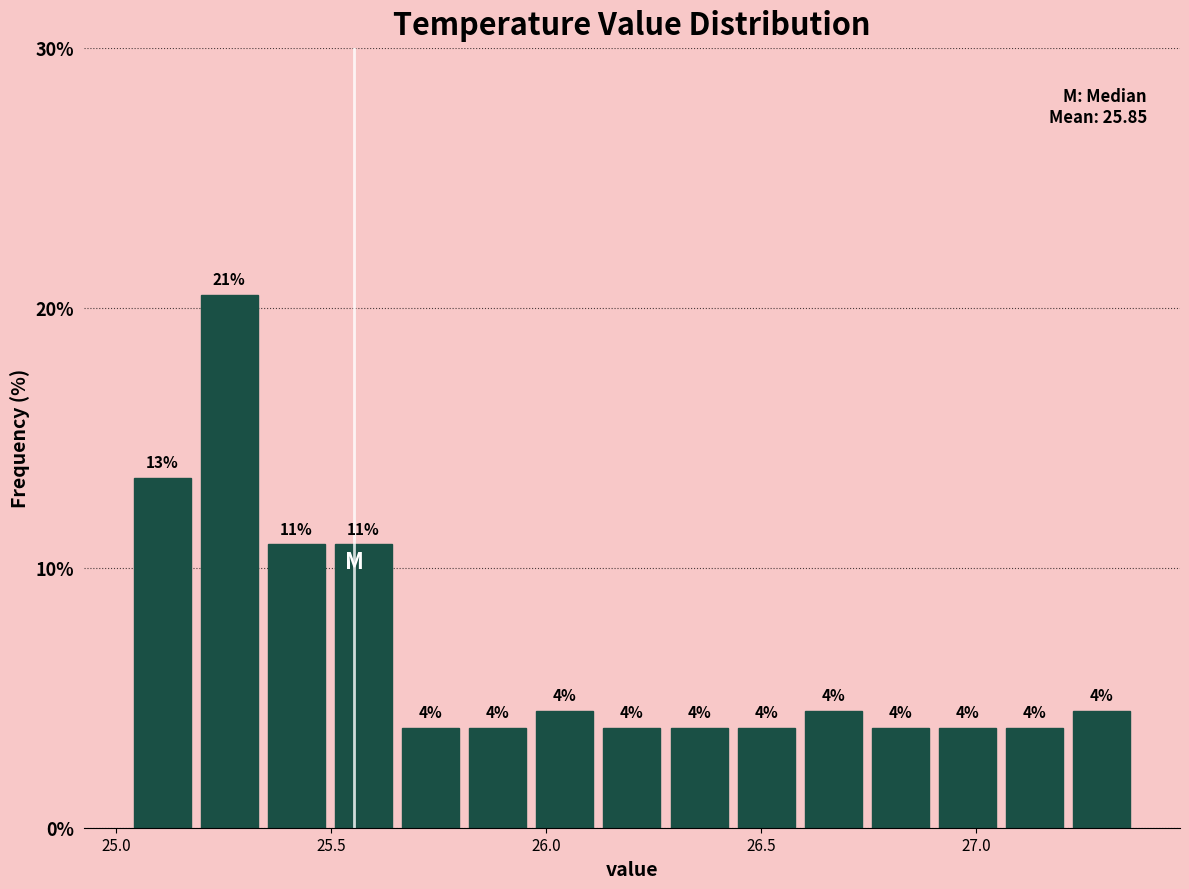

Around what value on the x-axis is the tallest bar? Give the approximate position of its centre, as read against the axis.

25.25